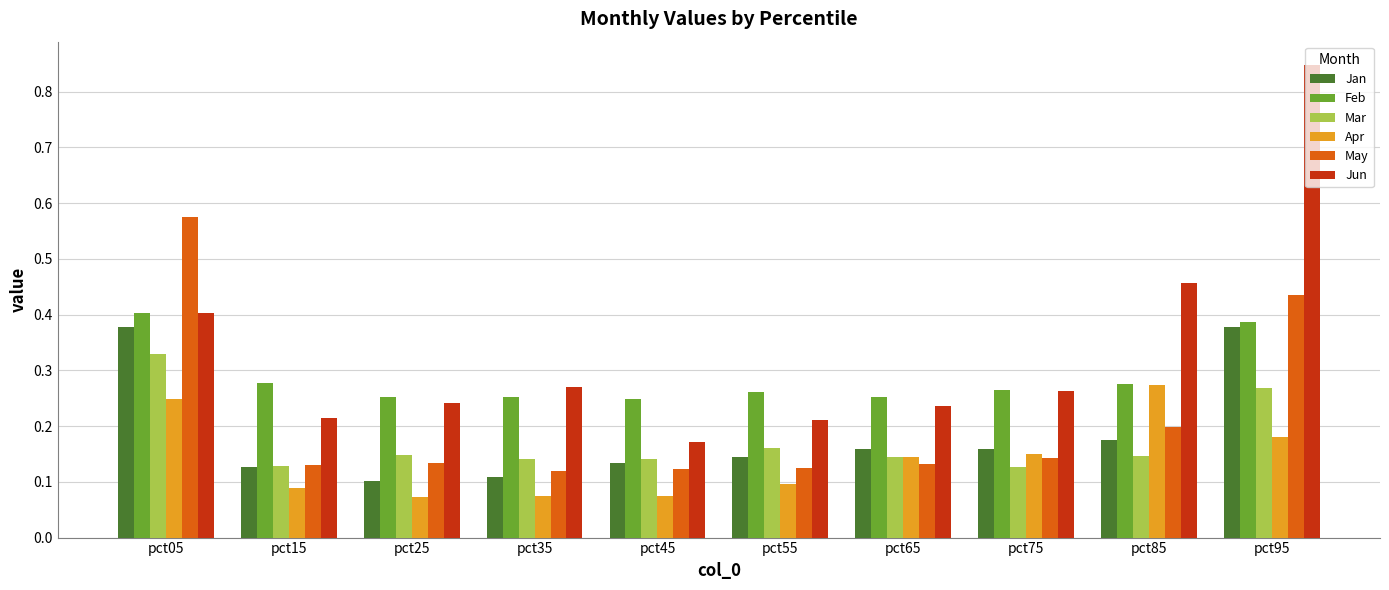

At which category does the chart reach its peak across all series?

pct95